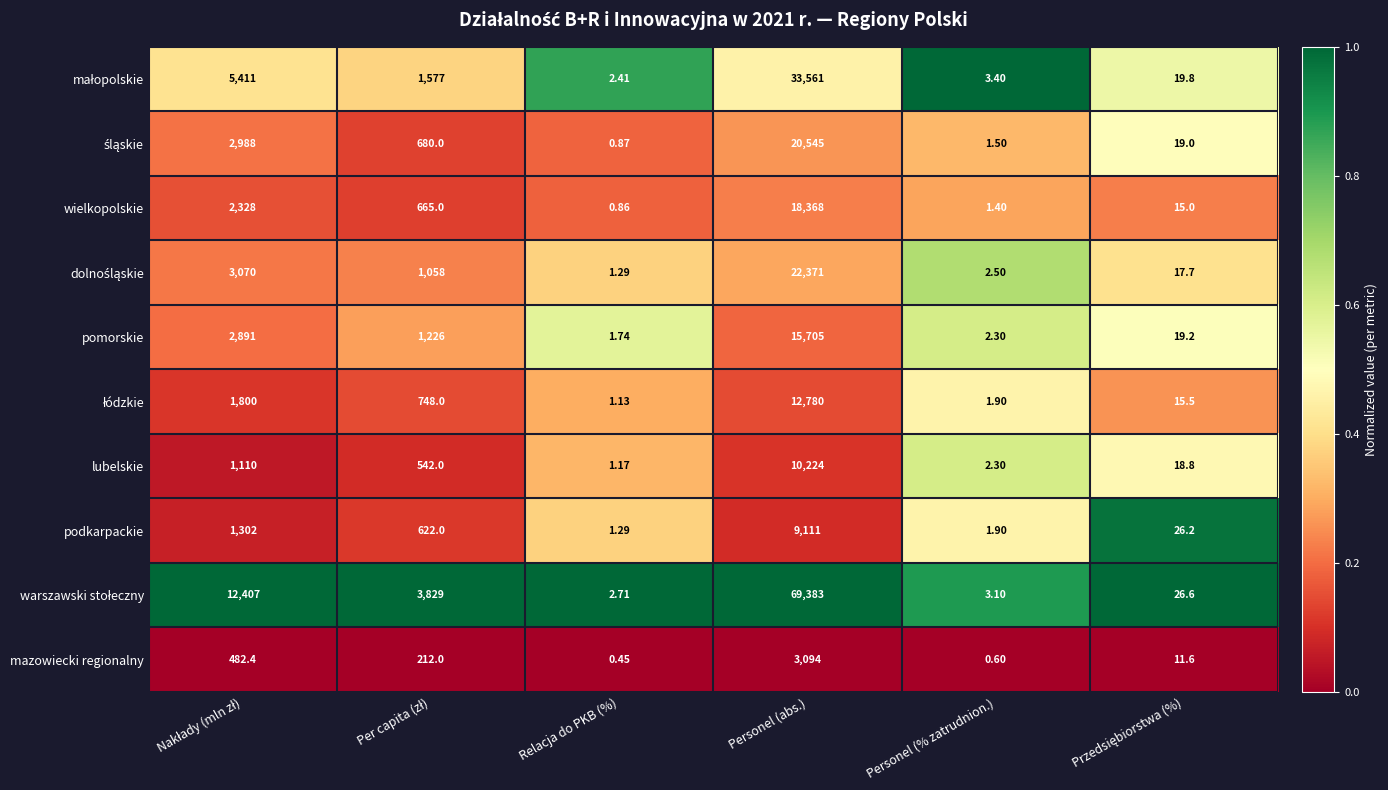

At which category is the sum across all series the highest?

Personel (abs.)